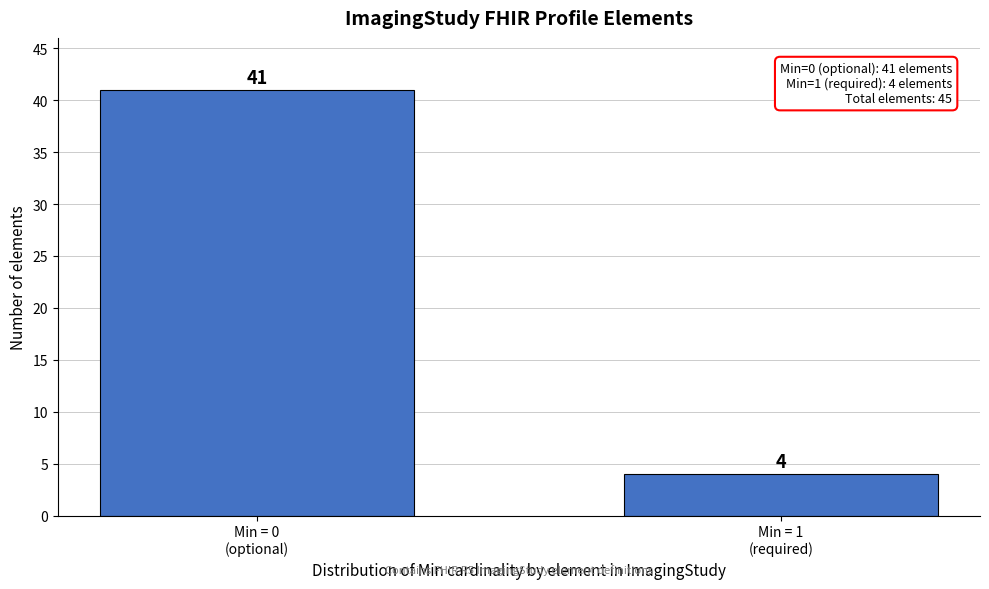

Reading right to left, list all the values displayed in this chart.

4	41